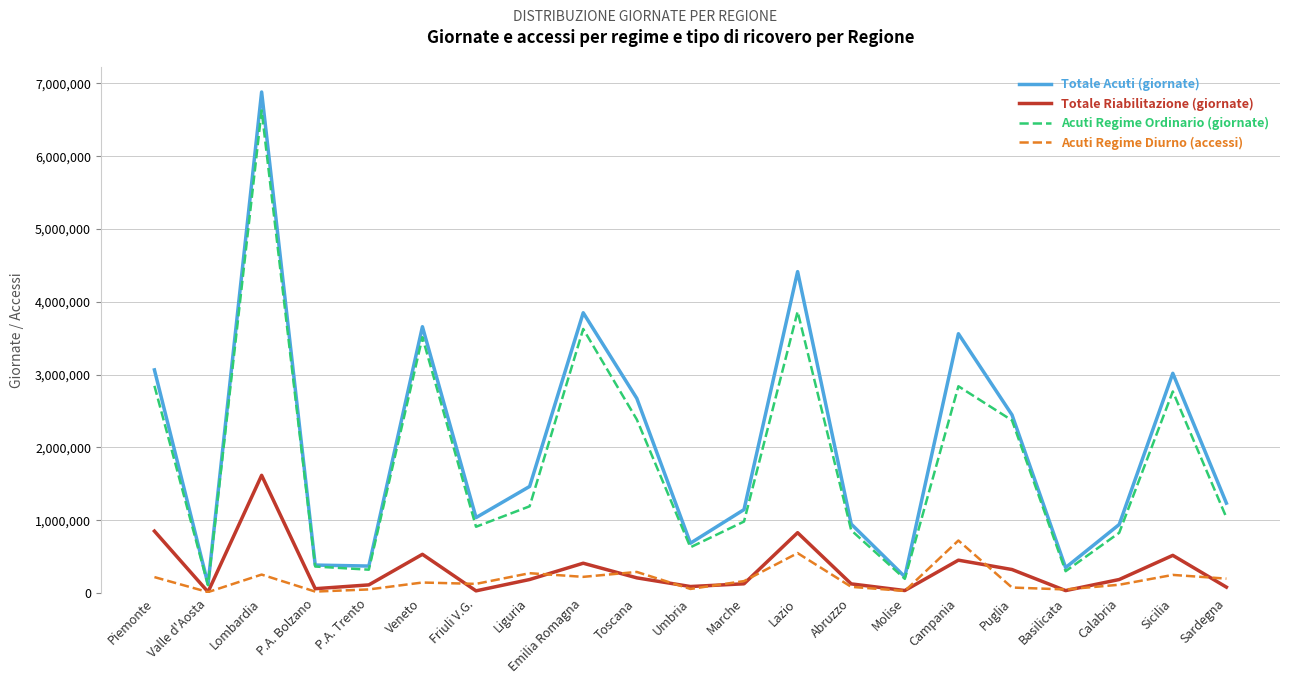

What value does the Totale Acuti (giornate) series have at Piemonte?

3064781